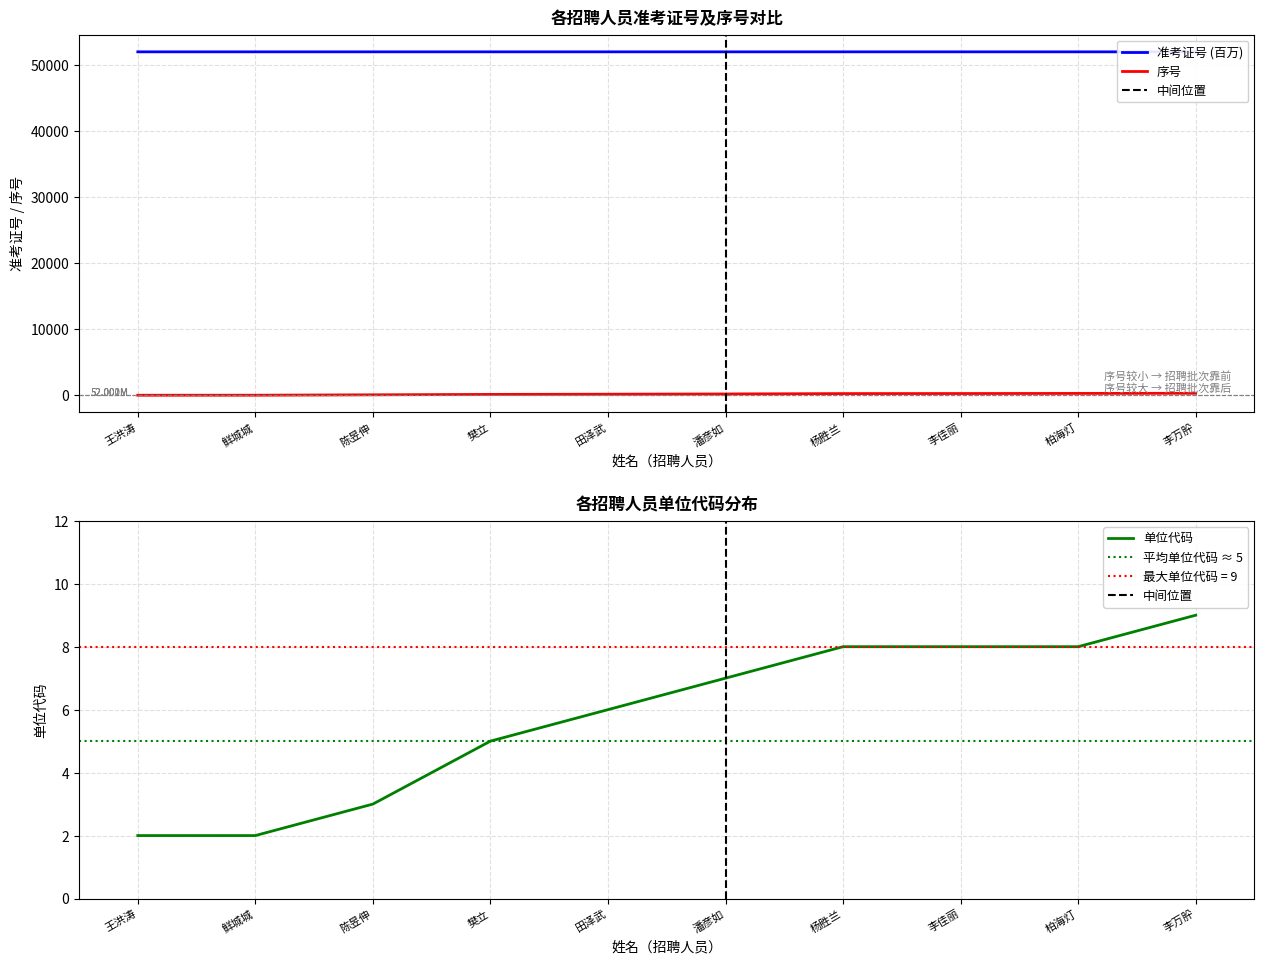

What is the label of the 6th point from the left?

潘彦如